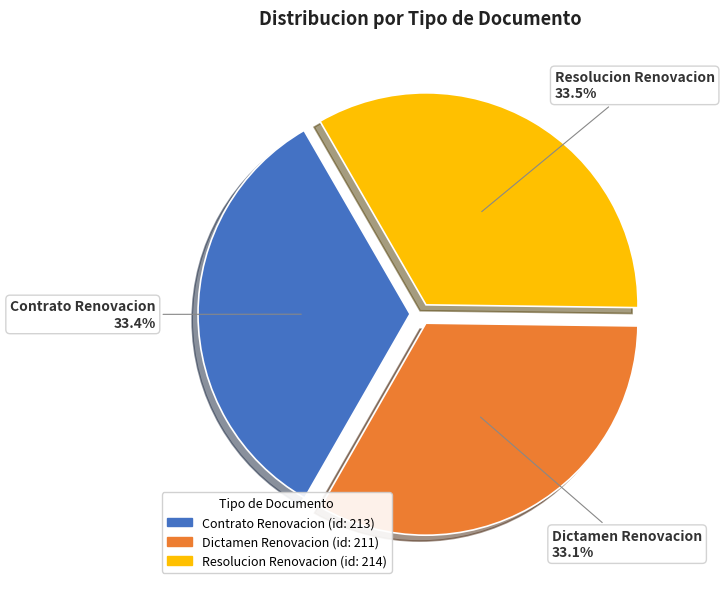

To the nearest percent, what is the average slice percentage?

33%